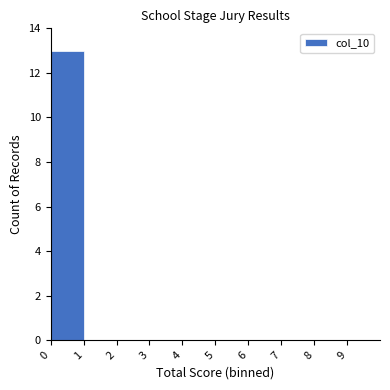

Reading left to right, transcribe this chart: for each bar, give the range it covers on the x-axis and its height. The values are not printed on the chart, so give them approximately, as read against the axis.

0 to 1: 13
1 to 2: 0
2 to 3: 0
3 to 4: 0
4 to 5: 0
5 to 6: 0
6 to 7: 0
7 to 8: 0
8 to 9: 0
9 to 10: 0